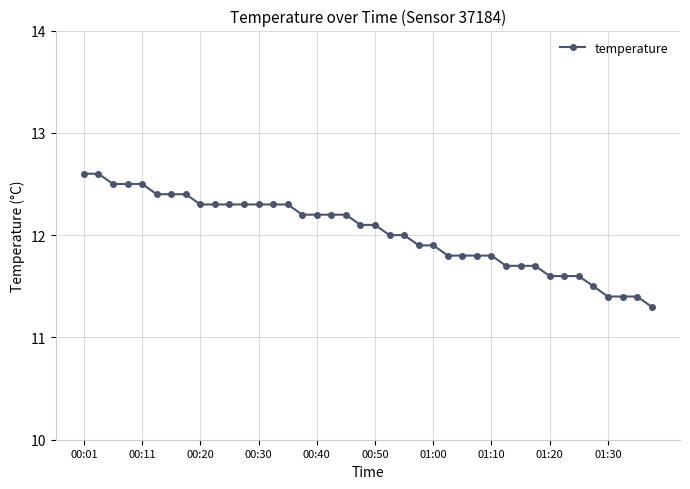

What is the average value?

12.0